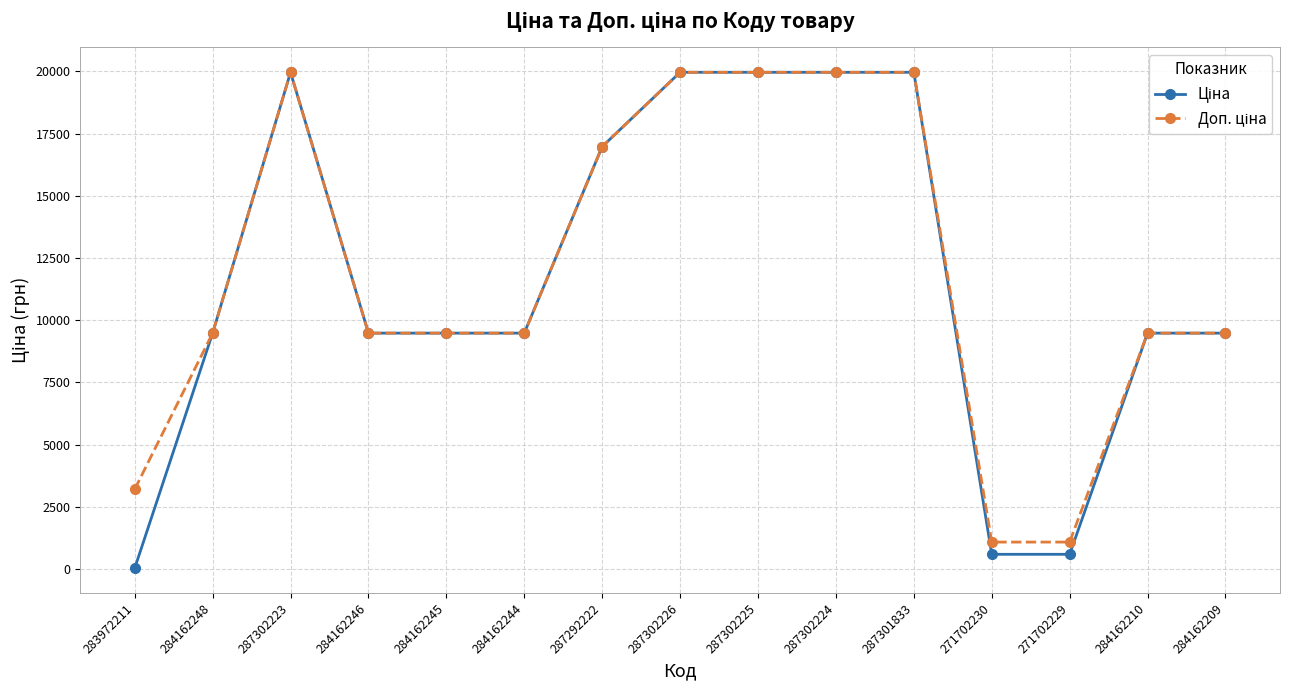

Does the chart display data point markers on the line(s)?

Yes